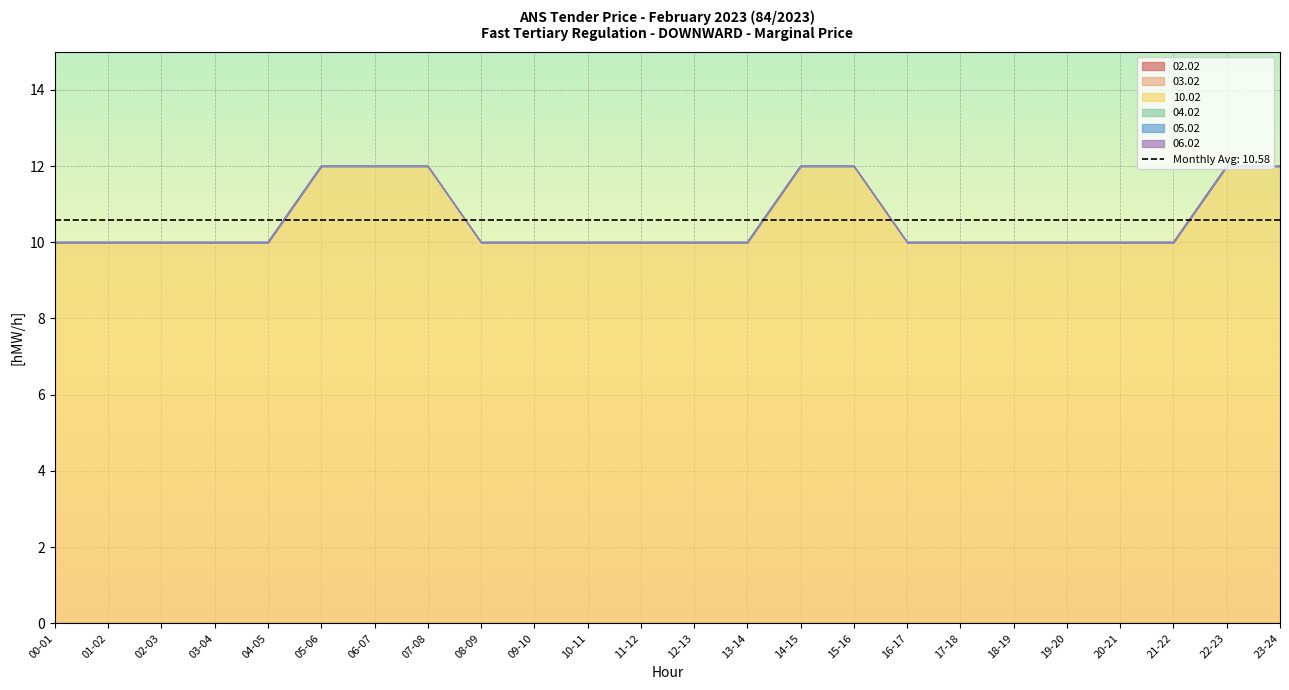

Reading right to left, what are all the values shown in this chart?

02.02: 23-24=0	22-23=0	21-22=0	20-21=0	19-20=0	18-19=0	17-18=0	16-17=0	15-16=0	14-15=0	13-14=0	12-13=0	11-12=0	10-11=0	09-10=0	08-09=0	07-08=0	06-07=0	05-06=0	04-05=0	03-04=0	02-03=0	01-02=0	00-01=0
03.02: 23-24=0	22-23=0	21-22=0	20-21=0	19-20=0	18-19=0	17-18=0	16-17=0	15-16=0	14-15=0	13-14=0	12-13=0	11-12=0	10-11=0	09-10=0	08-09=0	07-08=0	06-07=0	05-06=0	04-05=0	03-04=0	02-03=0	01-02=0	00-01=0
10.02: 23-24=12	22-23=12	21-22=10	20-21=10	19-20=10	18-19=10	17-18=10	16-17=10	15-16=12	14-15=12	13-14=10	12-13=10	11-12=10	10-11=10	09-10=10	08-09=10	07-08=12	06-07=12	05-06=12	04-05=10	03-04=10	02-03=10	01-02=10	00-01=10
04.02: 23-24=0	22-23=0	21-22=0	20-21=0	19-20=0	18-19=0	17-18=0	16-17=0	15-16=0	14-15=0	13-14=0	12-13=0	11-12=0	10-11=0	09-10=0	08-09=0	07-08=0	06-07=0	05-06=0	04-05=0	03-04=0	02-03=0	01-02=0	00-01=0
05.02: 23-24=0	22-23=0	21-22=0	20-21=0	19-20=0	18-19=0	17-18=0	16-17=0	15-16=0	14-15=0	13-14=0	12-13=0	11-12=0	10-11=0	09-10=0	08-09=0	07-08=0	06-07=0	05-06=0	04-05=0	03-04=0	02-03=0	01-02=0	00-01=0
06.02: 23-24=0	22-23=0	21-22=0	20-21=0	19-20=0	18-19=0	17-18=0	16-17=0	15-16=0	14-15=0	13-14=0	12-13=0	11-12=0	10-11=0	09-10=0	08-09=0	07-08=0	06-07=0	05-06=0	04-05=0	03-04=0	02-03=0	01-02=0	00-01=0